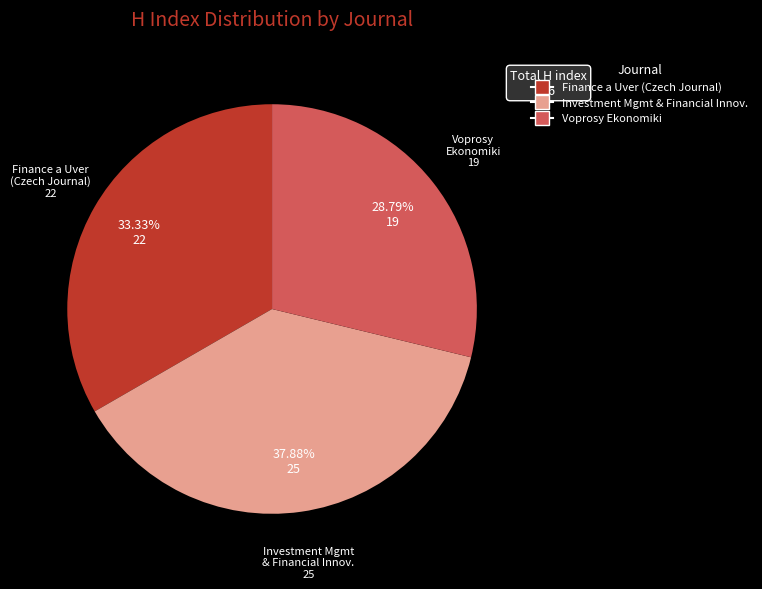

Does any single category account for the majority?

No